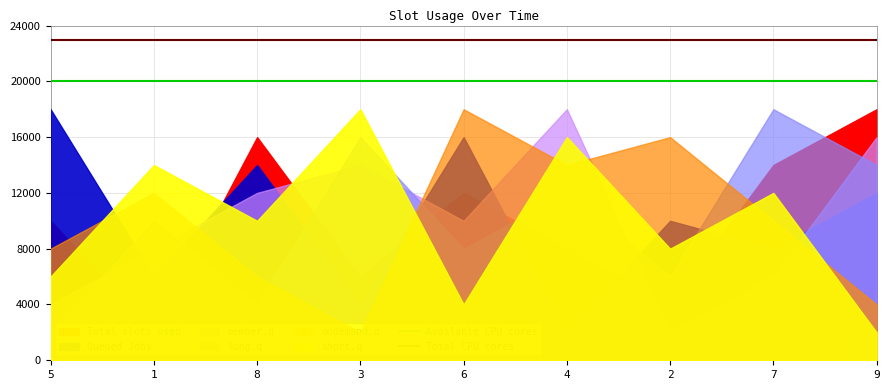

True or false: Total CPU cores has a value of 5.3 at 1.

False